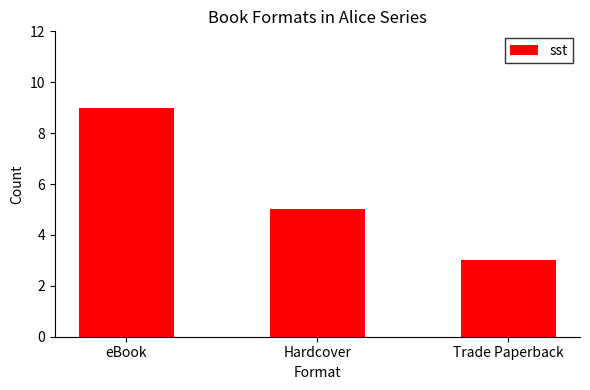

What is the sum of the values at Trade Paperback and Hardcover?

8